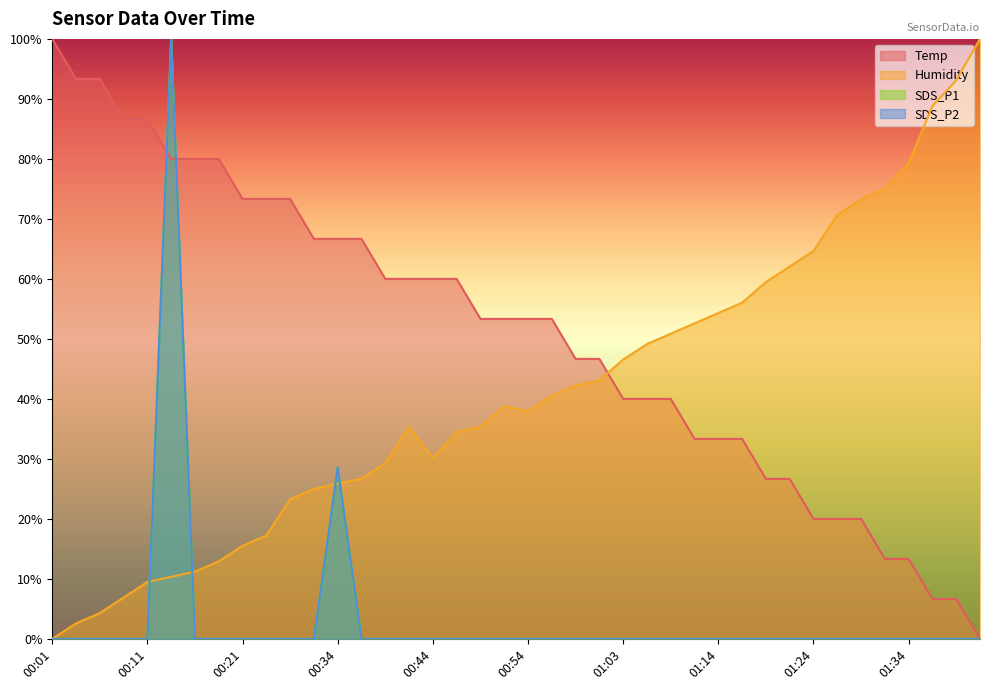

Which has a higher value, 01:06 or 00:49?

00:49